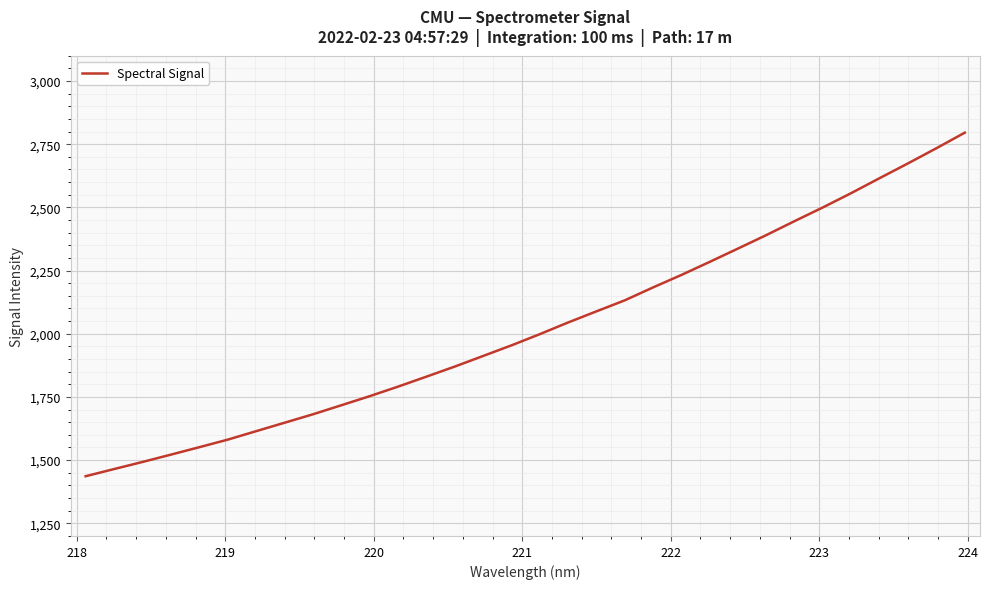

True or false: the data has more than 0 interior local peaks.

False